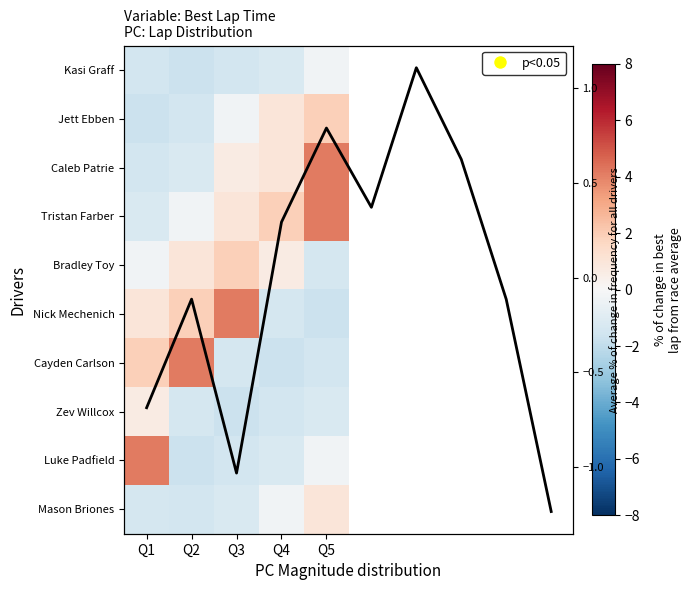

Where does the Mason Briones series first go above -1?

Q4